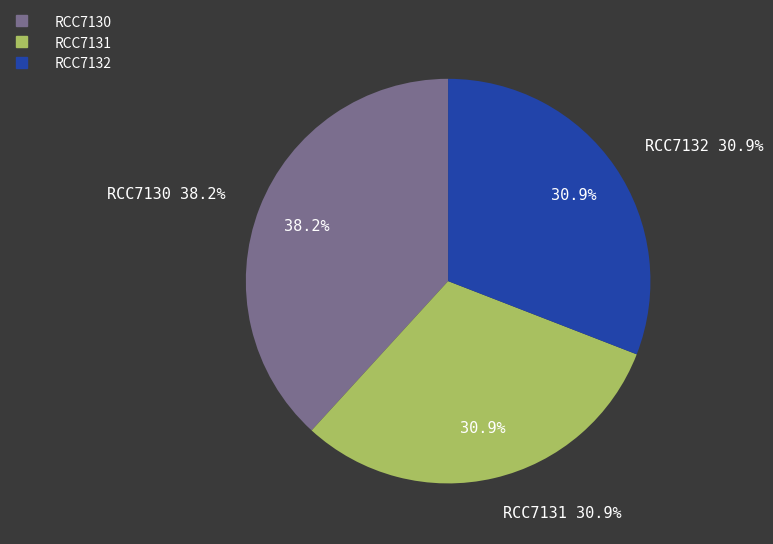

Is it true that RCC7131 is 44% of the pie?

False